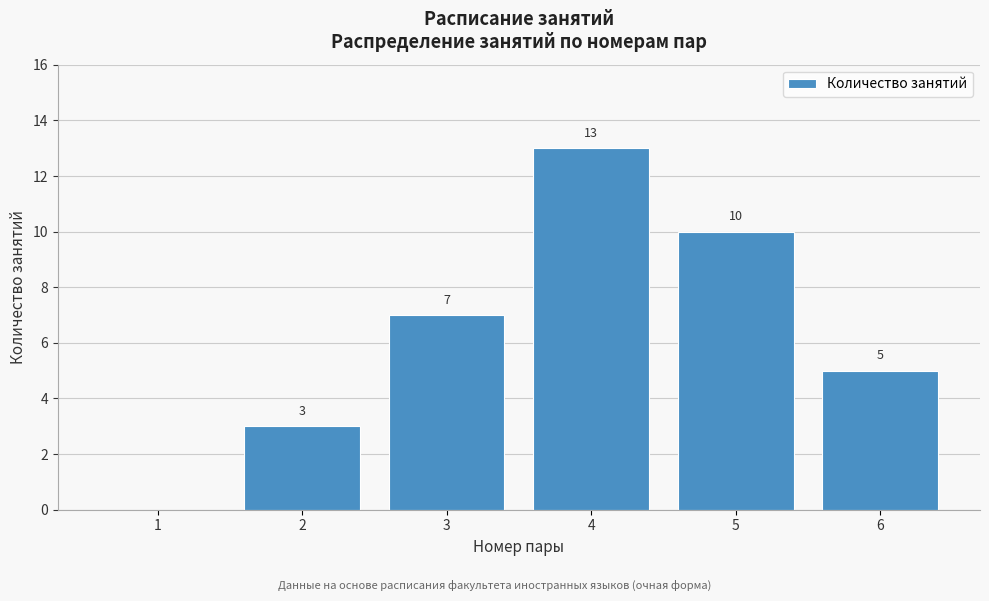

Reading right to left, extract all data points from this chart.

6=5	5=10	4=13	3=7	2=3	1=0